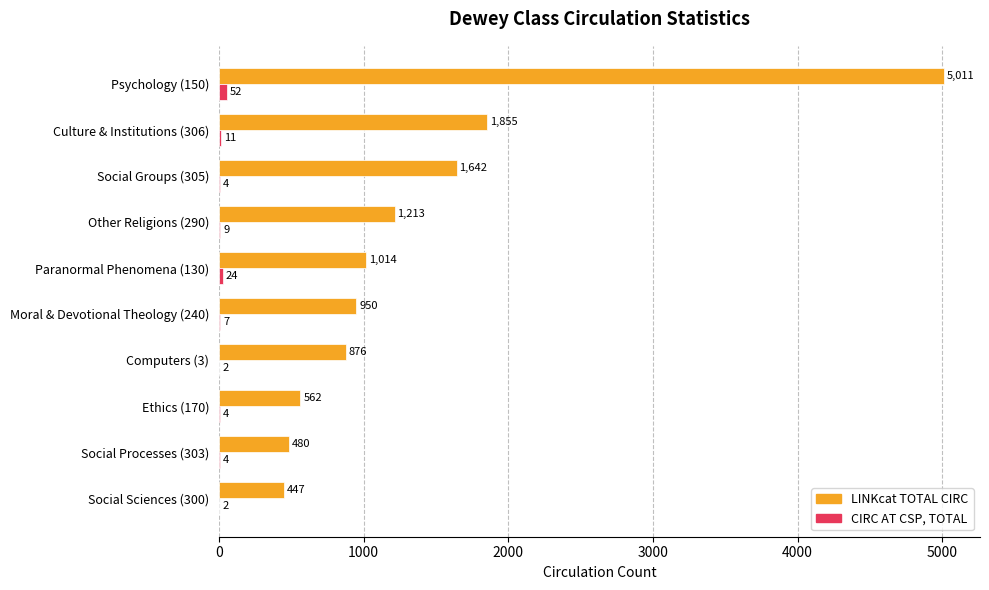

What is the sum of the LINKcat TOTAL CIRC values at Social Groups (305) and Other Religions (290)?

2855